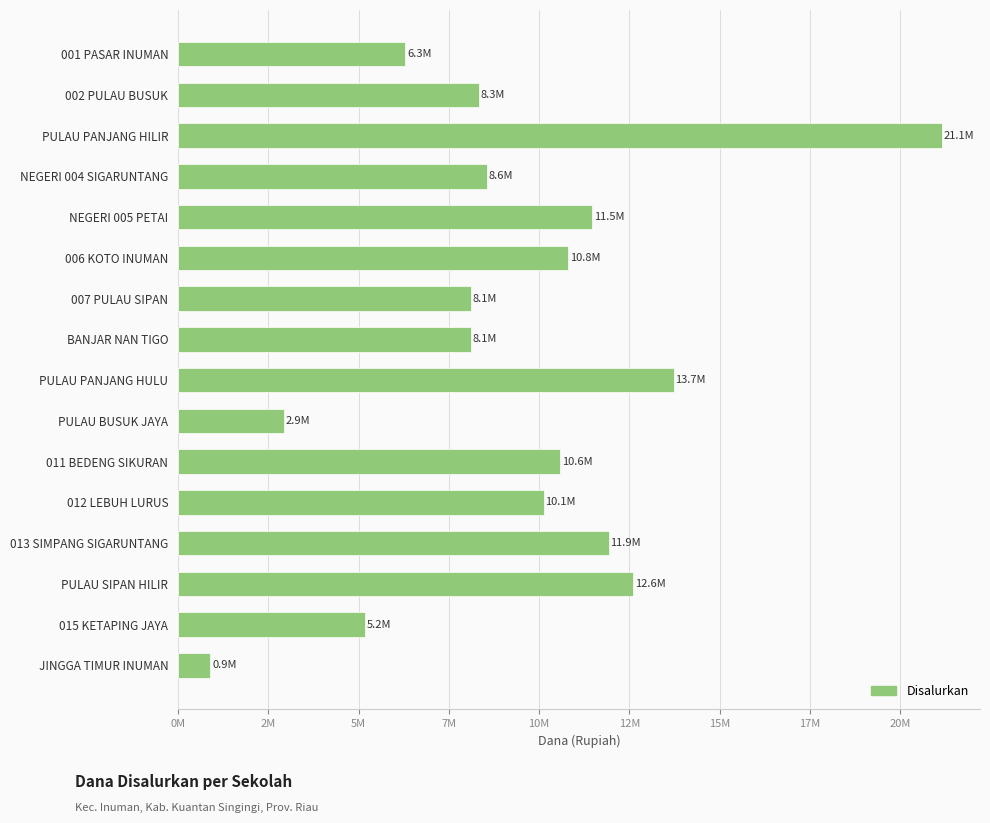

Are the bars horizontal?

Yes